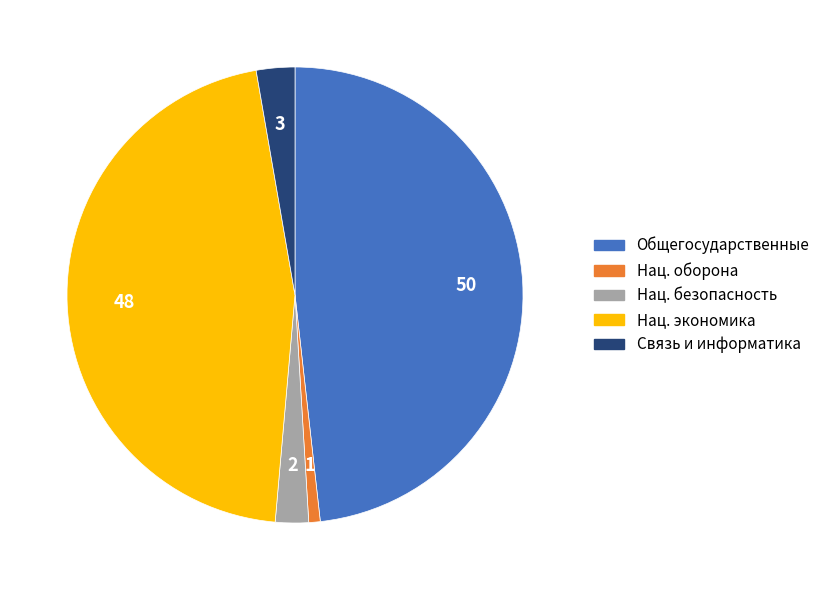

Is there a majority slice in this chart?

No